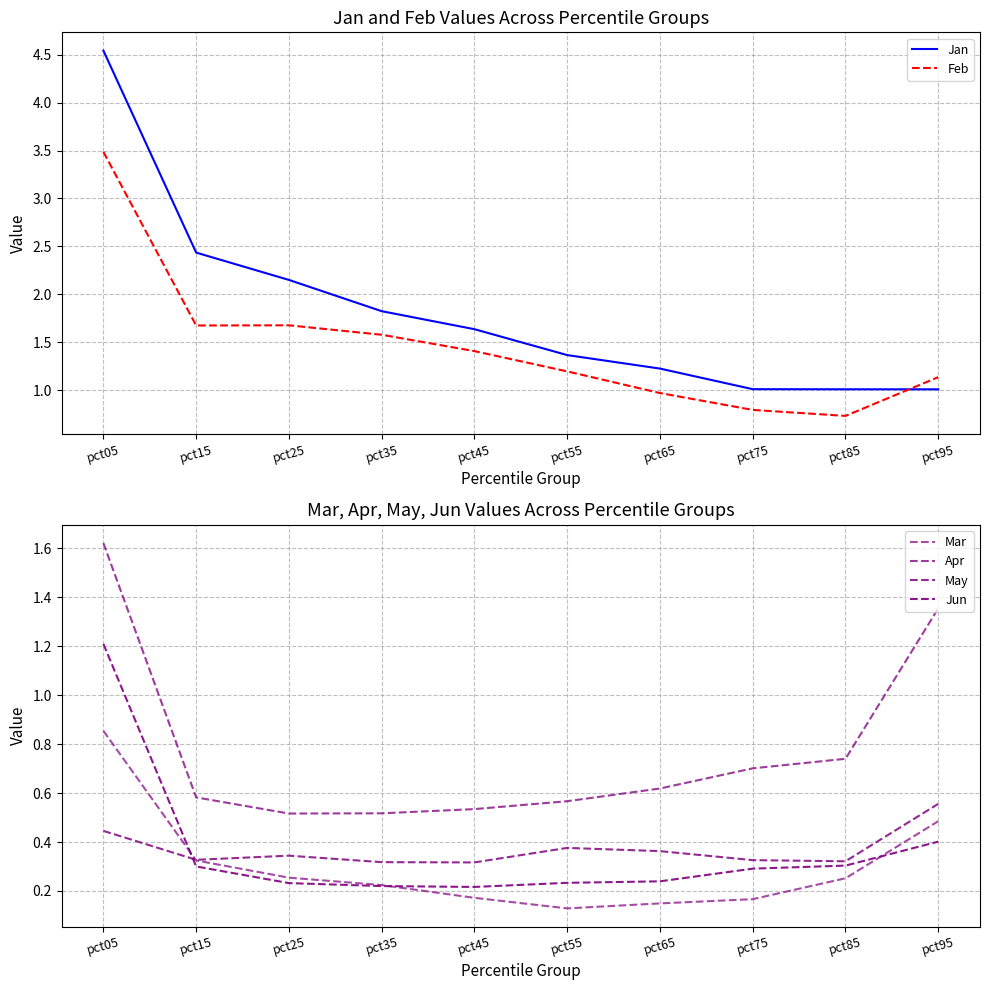

What is the spread (max minus min) of values at pct35?

1.6